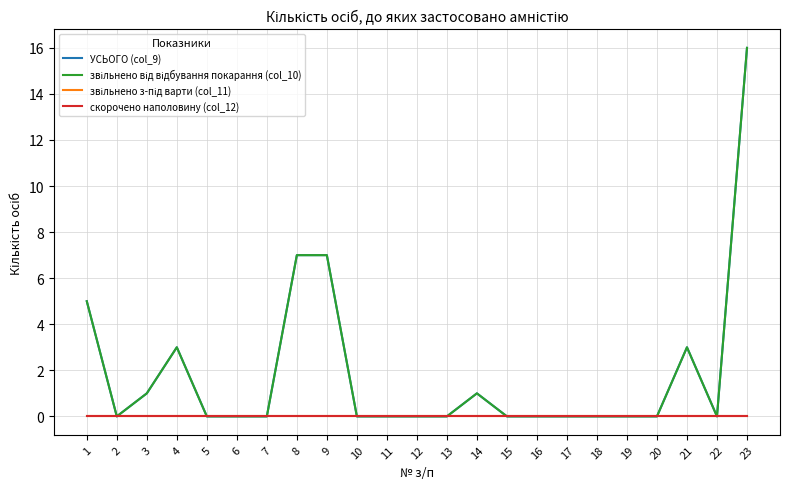

At how many categories does at least one series exceed 8?

1